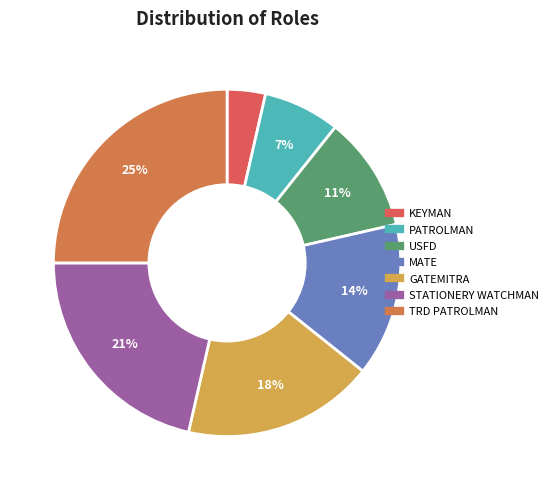

Count the number of slices in the pie.

7